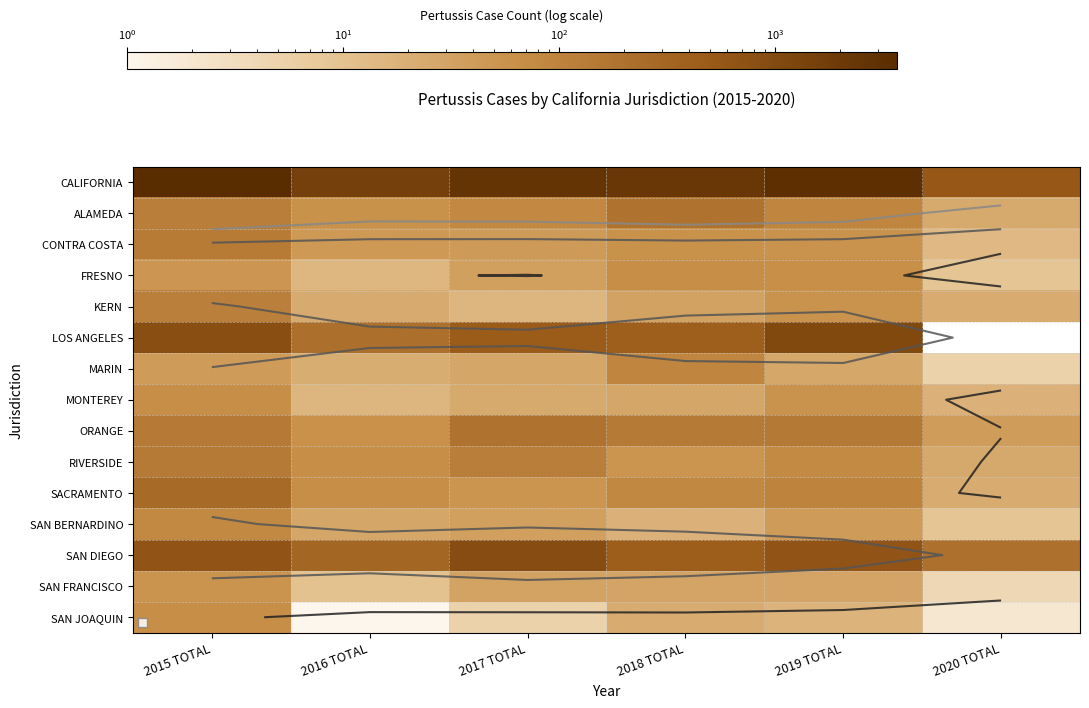

What is the spread (max minus min) of values at 2019 TOTAL?

3231